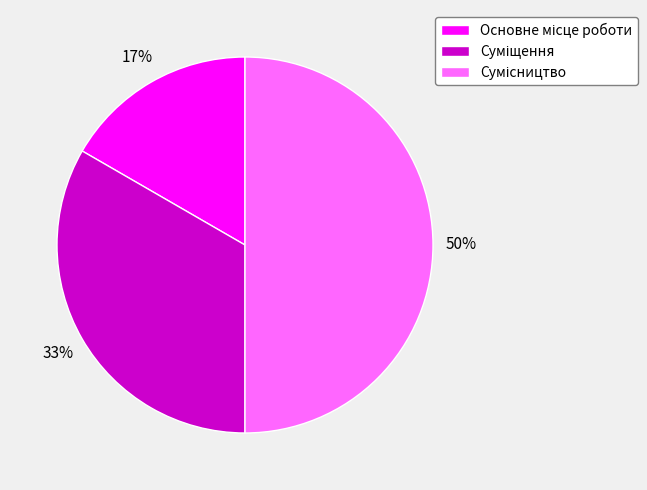

How many slices are in this pie chart?

3